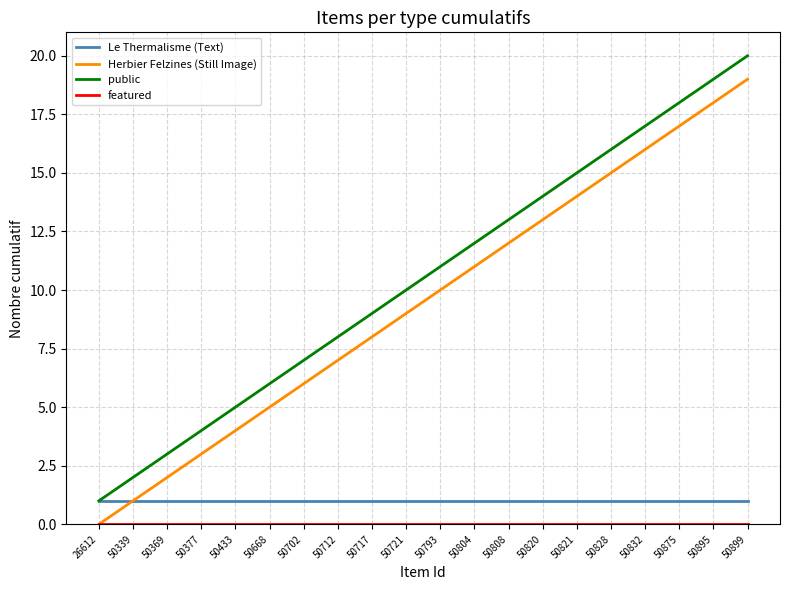

What is the difference between the public values at 50804 and 50899?

8